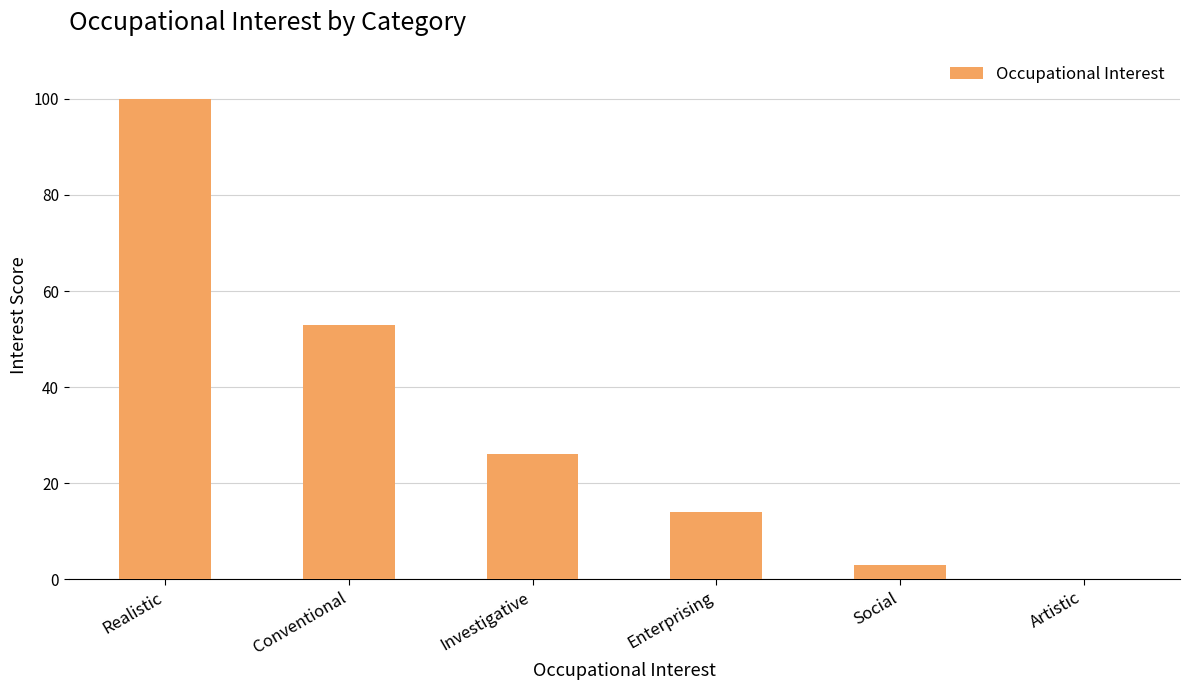

Between Artistic and Enterprising, which is larger?

Enterprising